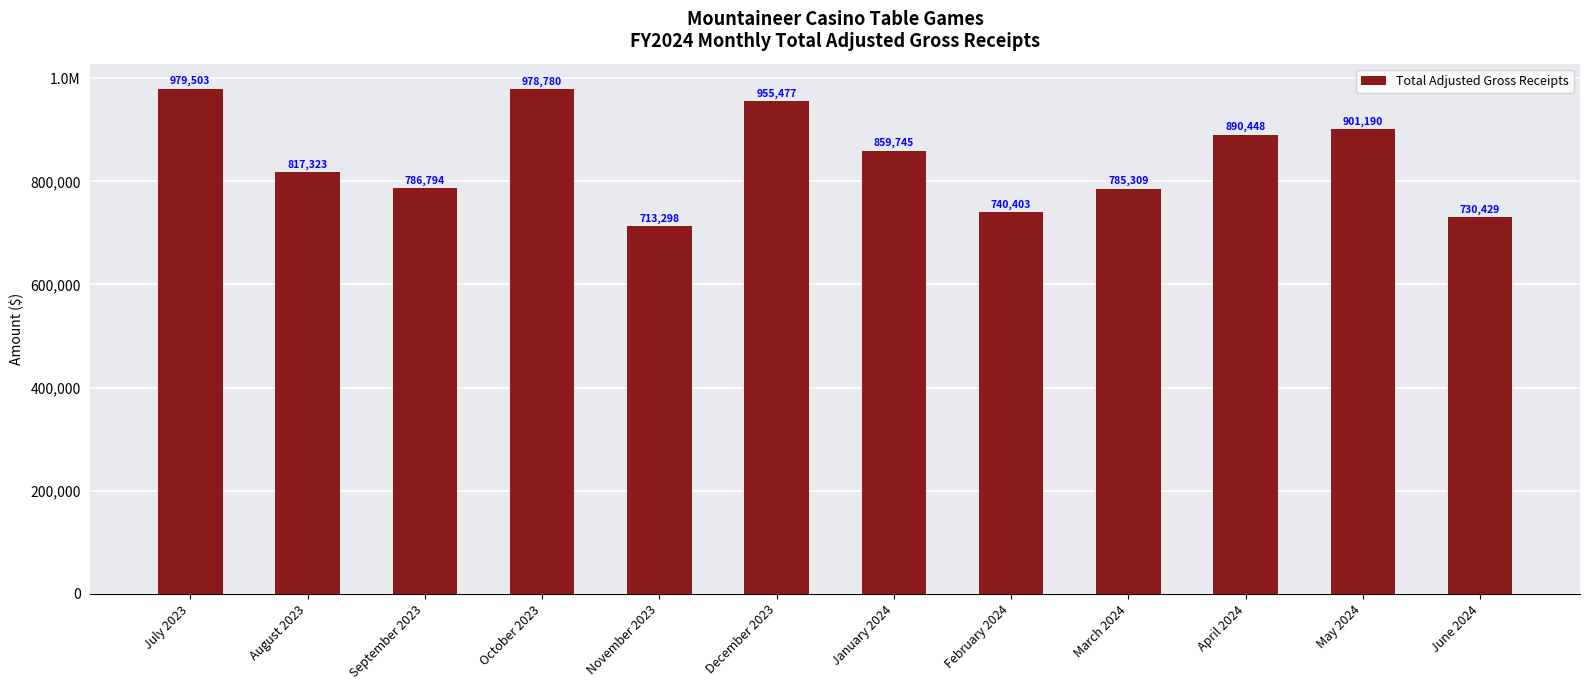

What position from the right is July 2023?

12